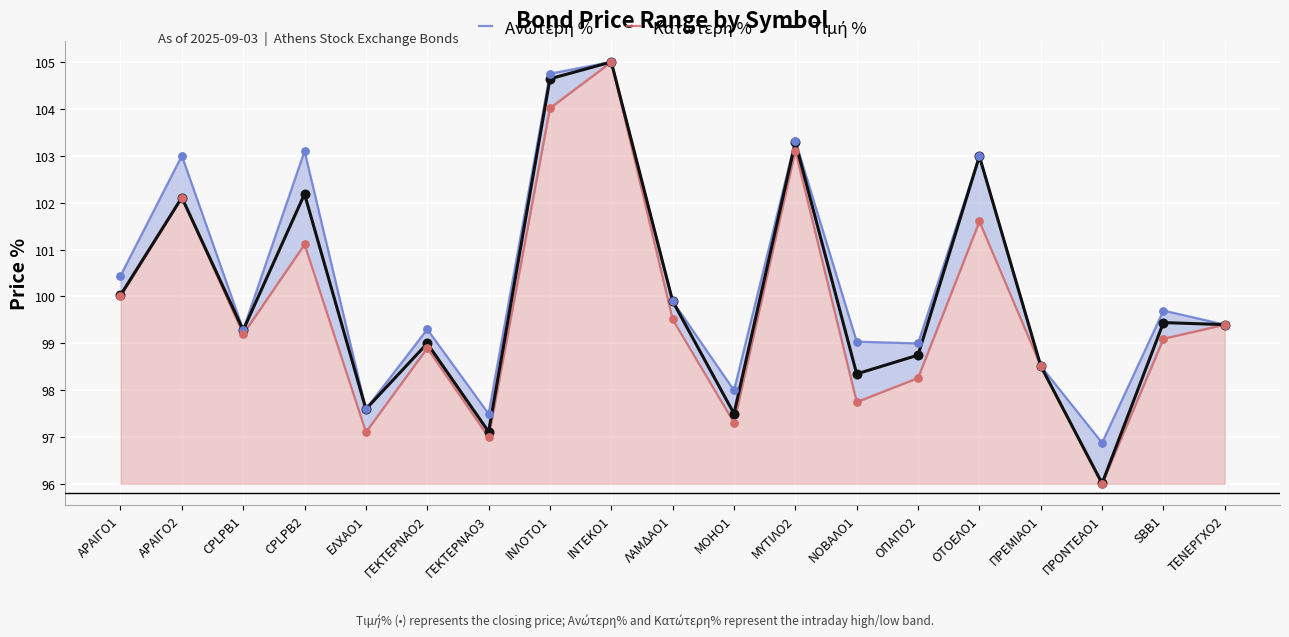

Which series has the largest total across all categories?

Ανώτερη %